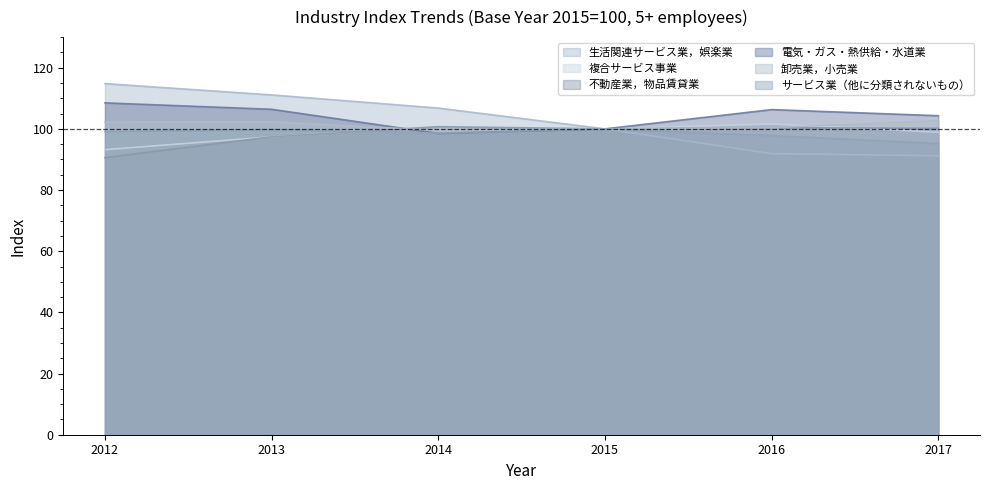

Read the サービス業（他に分類されないもの） value at 2017.

95.2